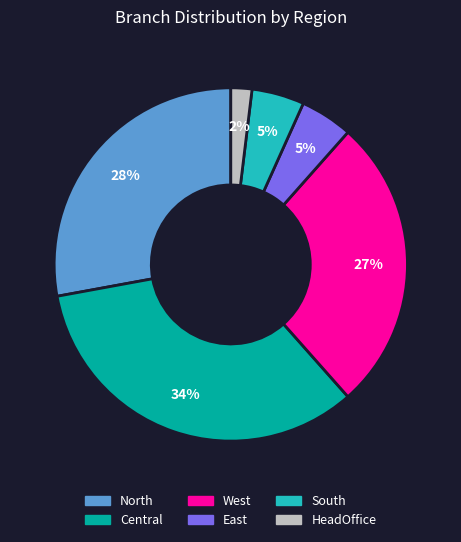

Which slice is the smallest?

HeadOffice